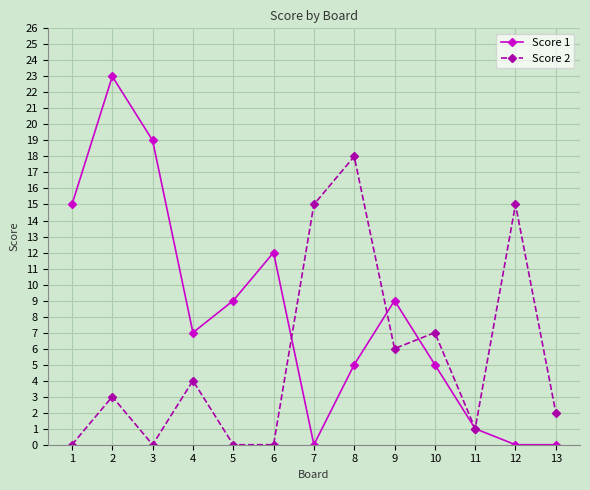

List the series in order of their overall mean, highest first.

Score 1, Score 2